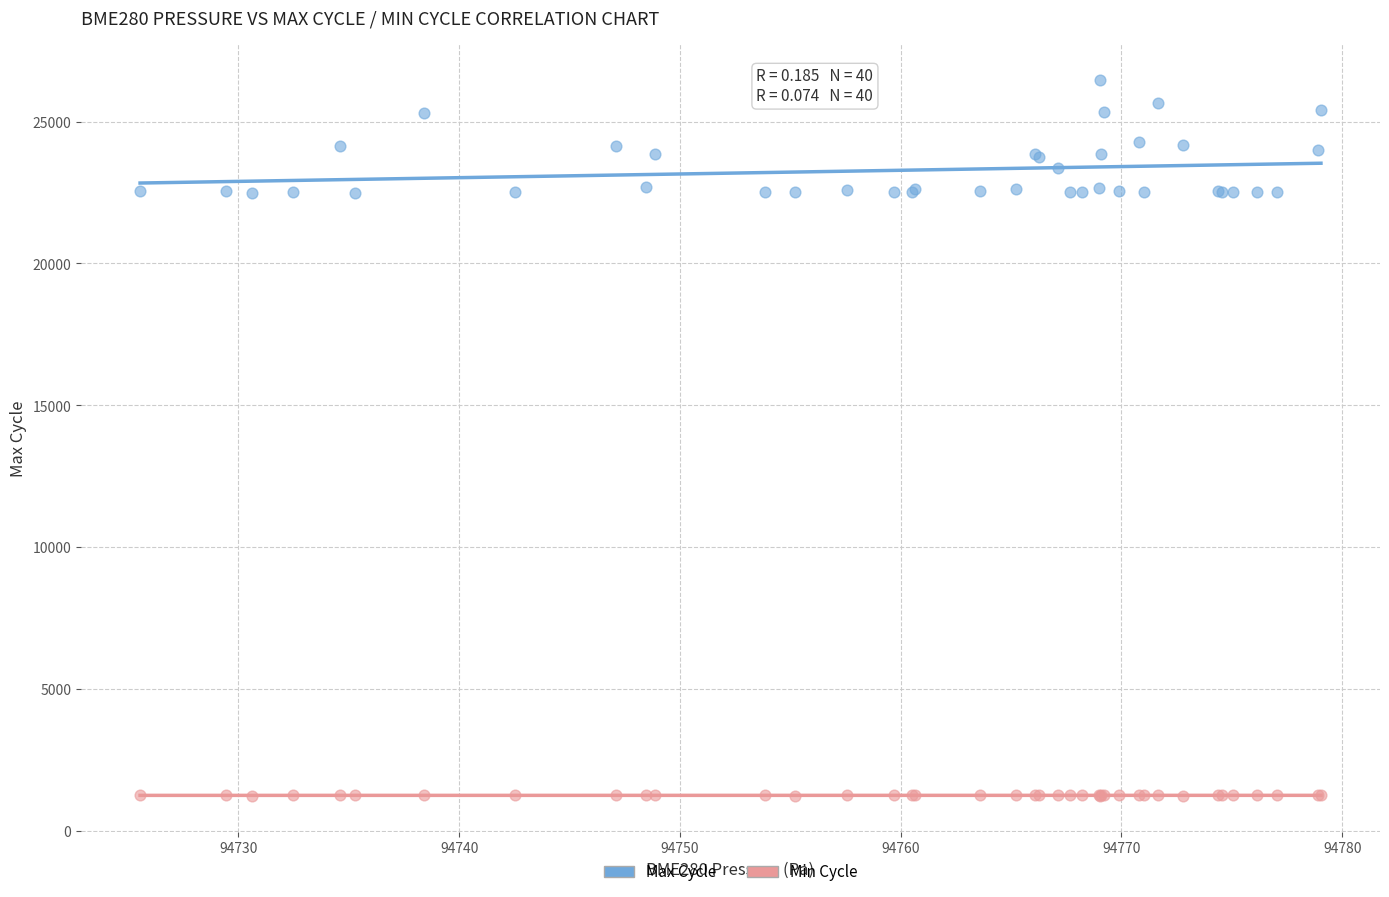

Which series has the widest spread of Y values?

Max Cycle